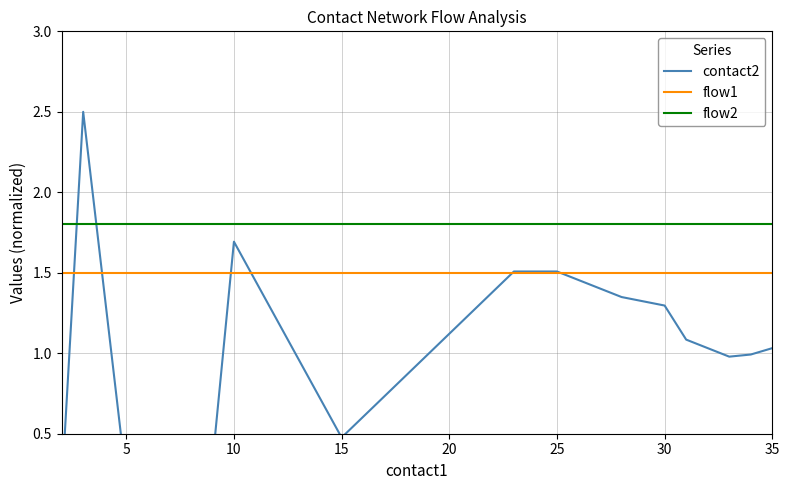

The flow2 series shows 1.8 at 15. True or false?

True